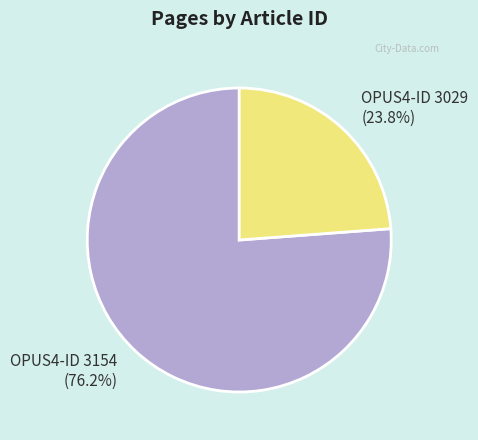

Is there any slice that represents more than half of the pie?

Yes